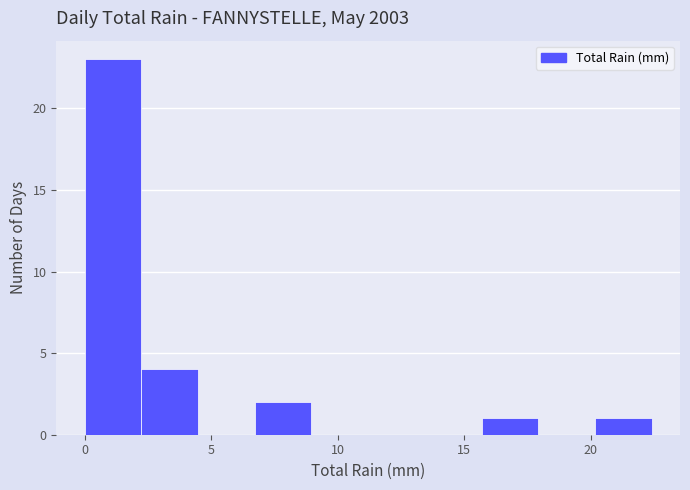

Which range on the x-axis has the tallest bar?

0.0 to 2.0